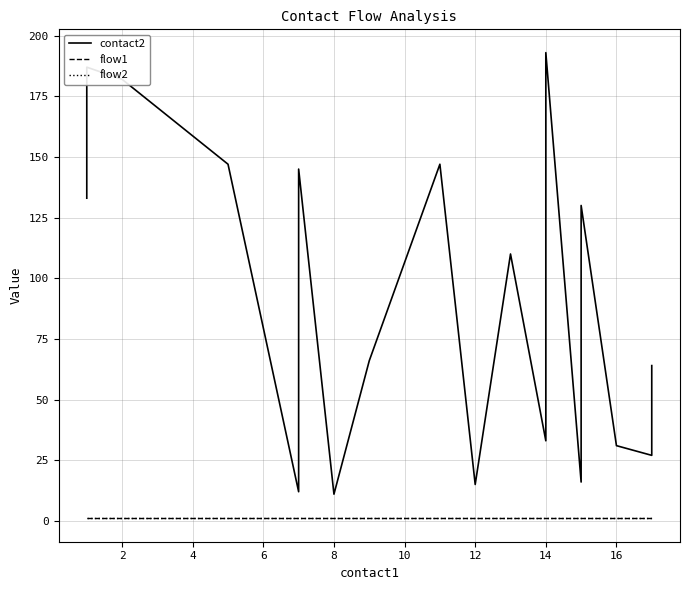

True or false: flow2 and contact2 cross at least once.

False